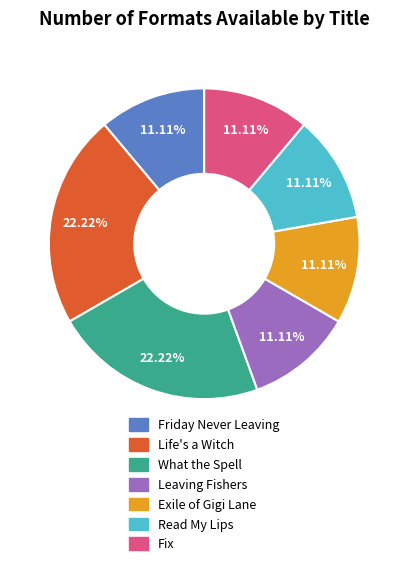

Is Leaving Fishers the majority of the pie?

No